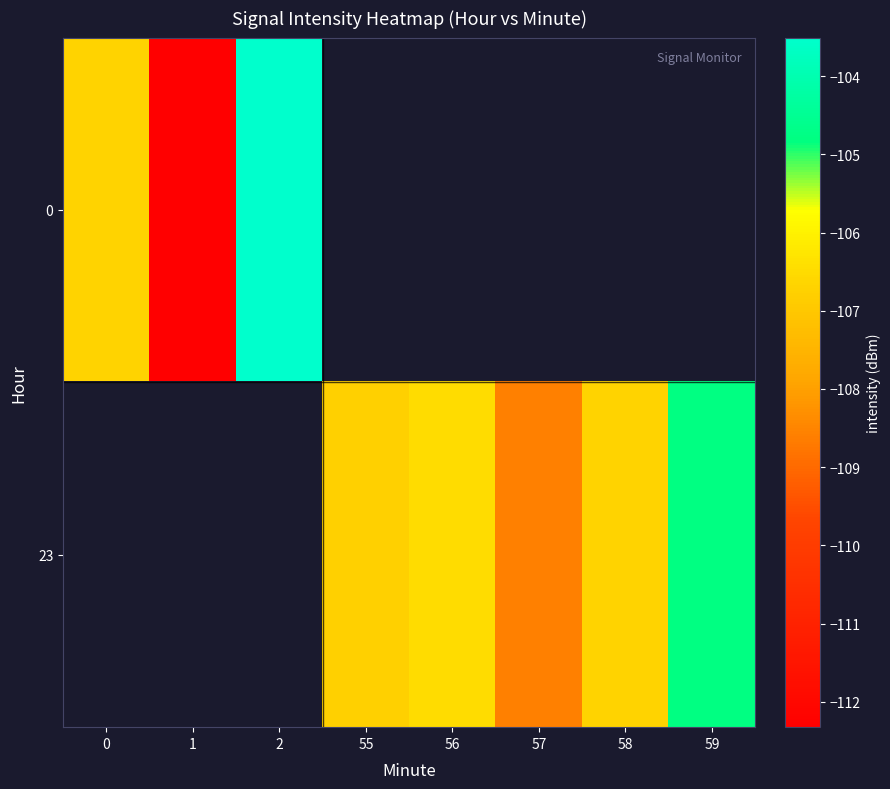

True or false: 23 has a value of -71.6 at 56.

False